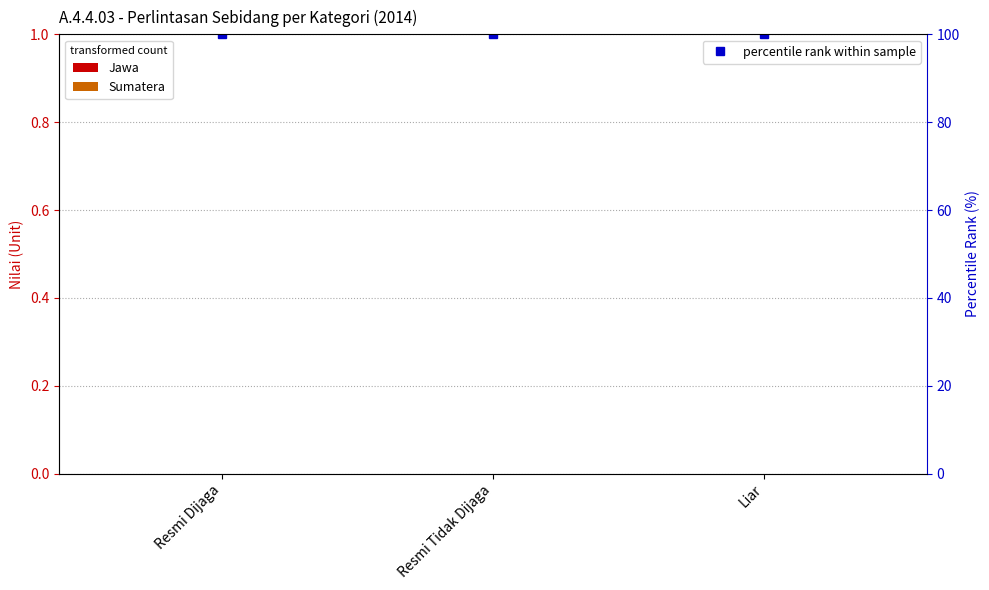

At which category is the sum across all series the highest?

Resmi Dijaga